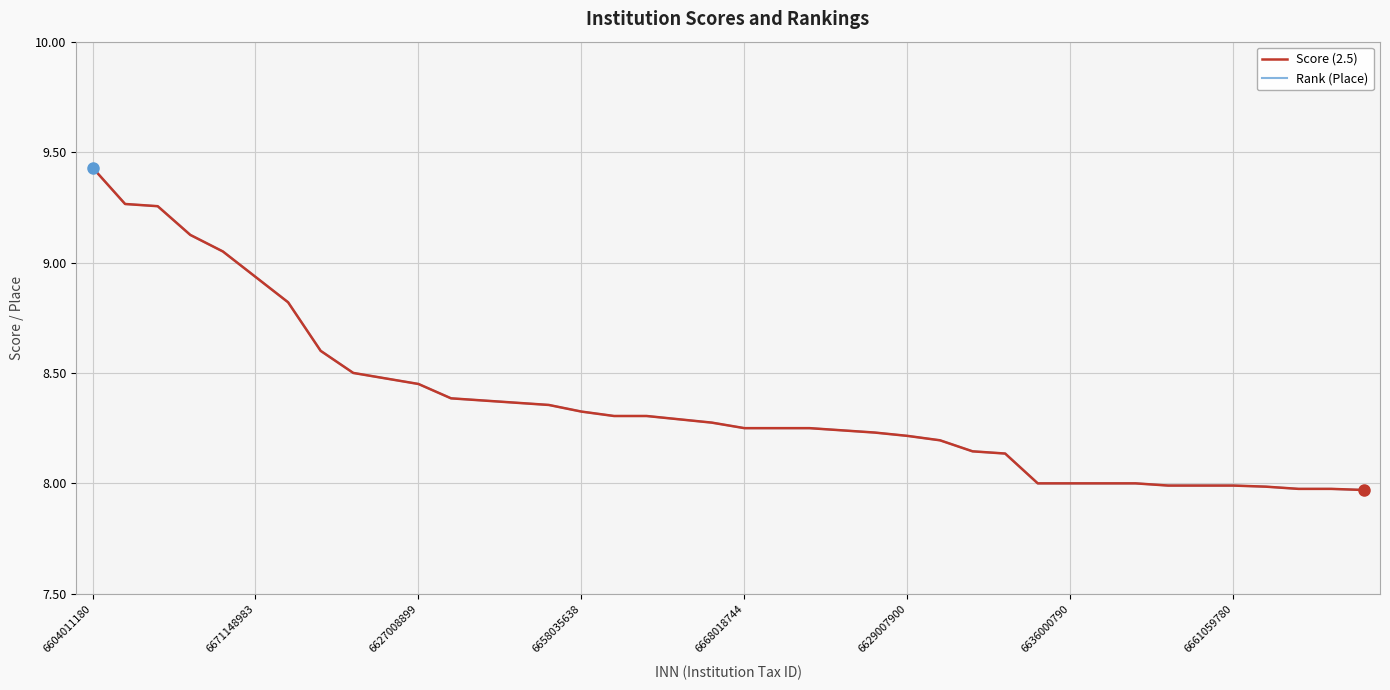

Which series has the largest total across all categories?

Score (2.5)